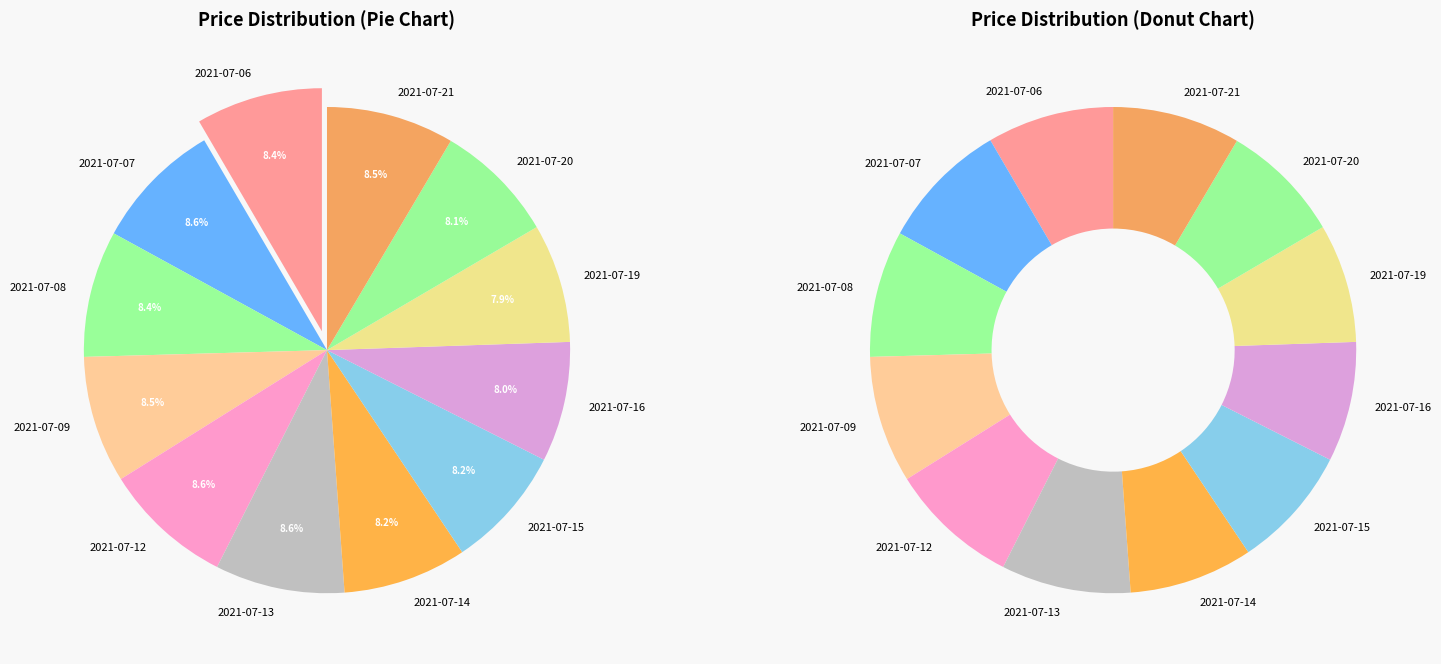

Does any single category account for the majority?

No